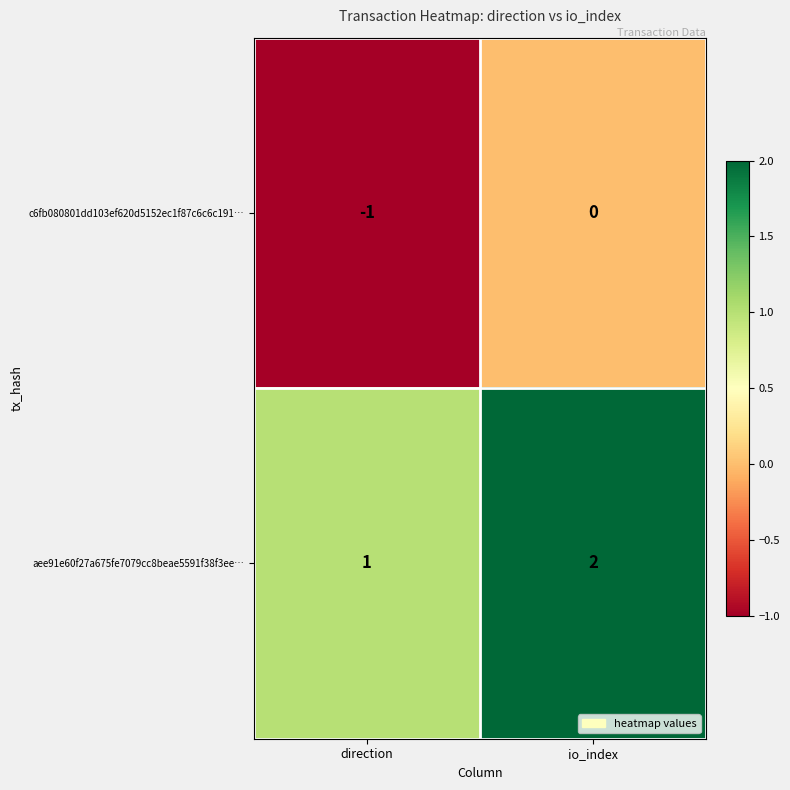

At io_index, list the series in order from largest to smallest.

aee91e60f27a675fe7079cc8beae5591f38f3ee…, c6fb080801dd103ef620d5152ec1f87c6c6c191…